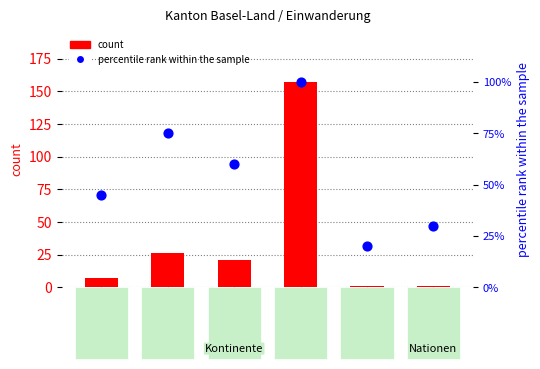

At which category is the sum across all series the highest?

Europa